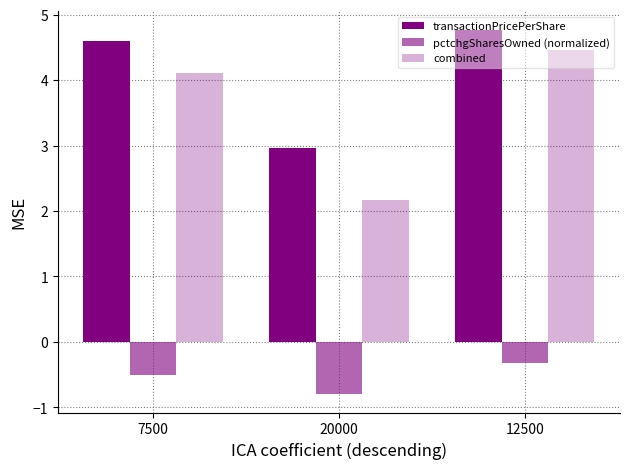

What is the total value across all series at 12500?

8.9